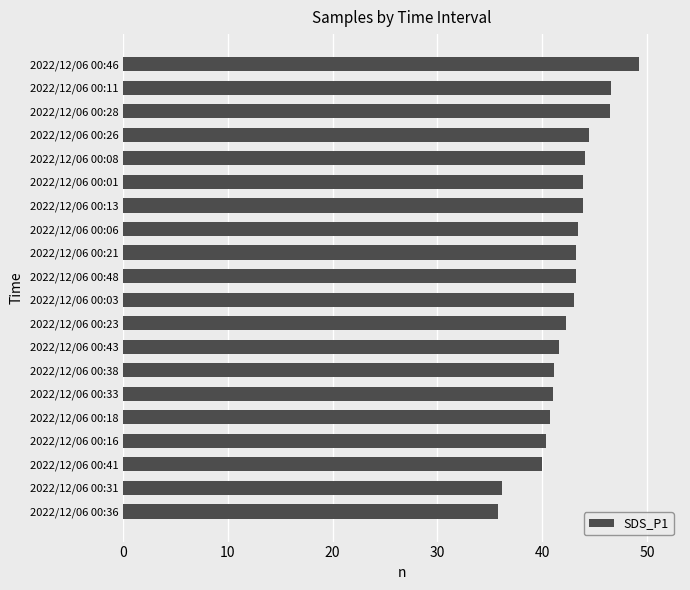

What is the minimum value shown in the chart?

35.8